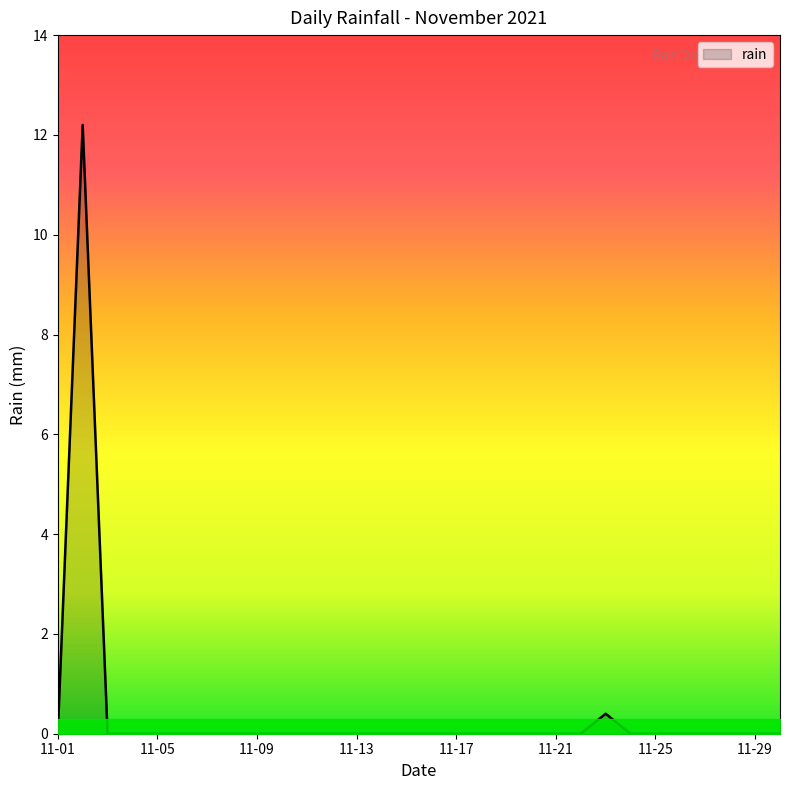

What is the difference between the maximum and minimum values?

12.2